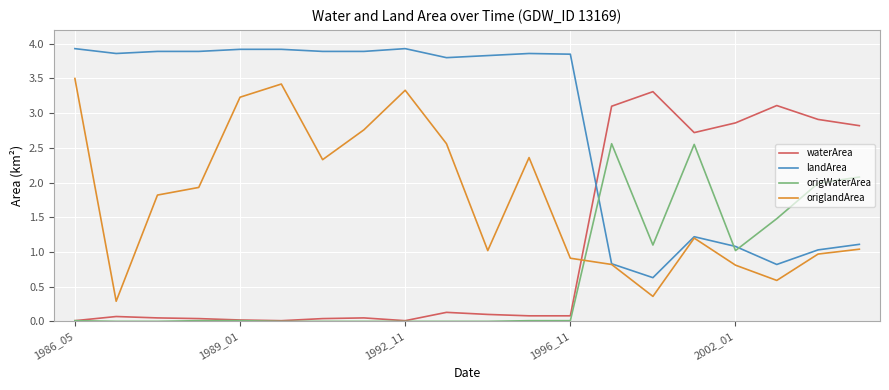

What is the average value of the landArea series?

2.9